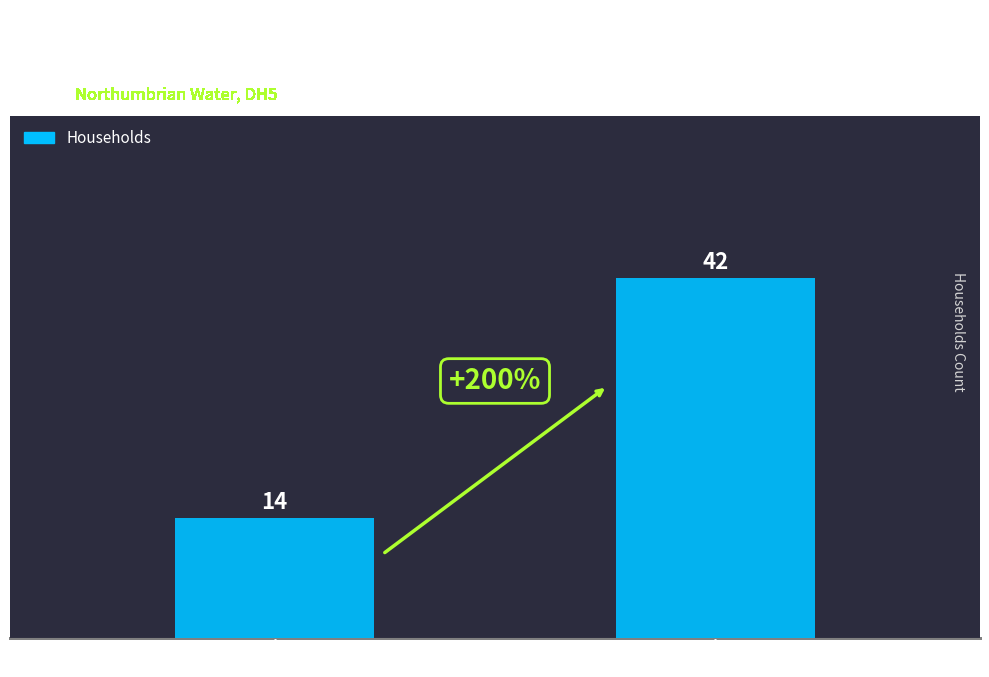

How many values are between 14 and 42?

2